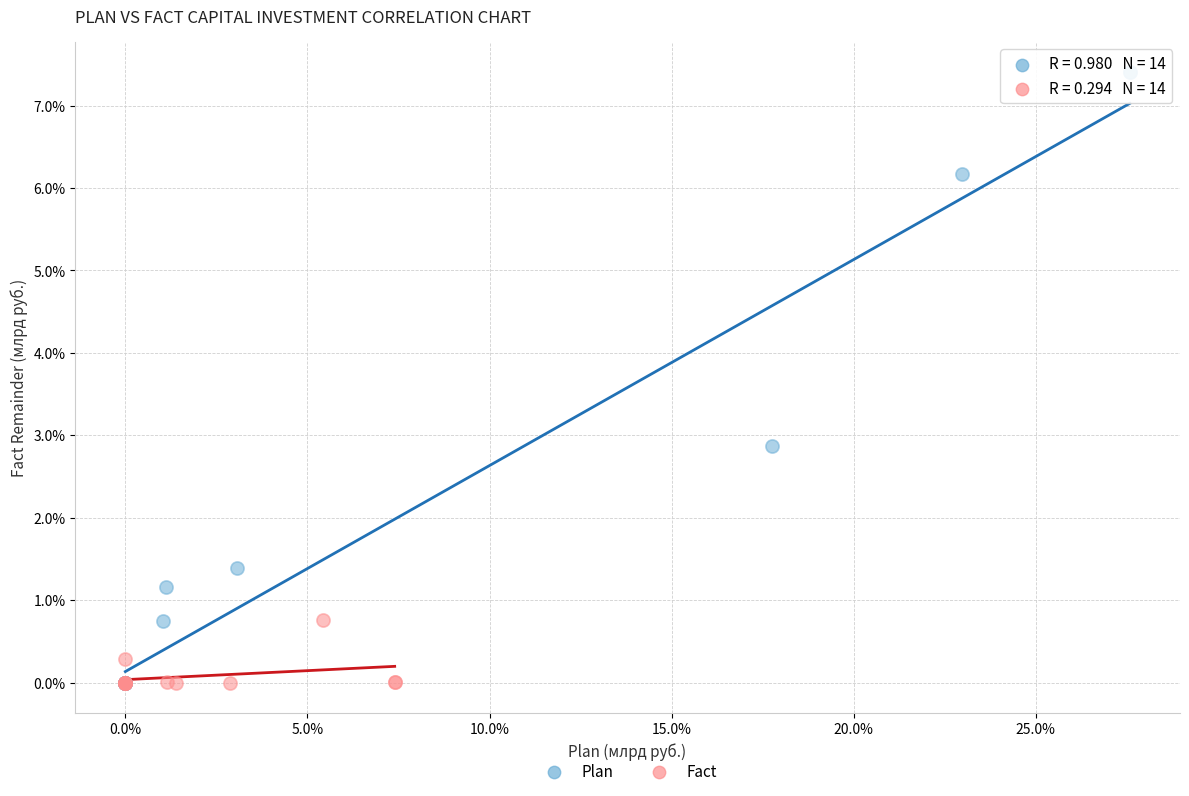

Which series reaches the maximum Y coordinate?

Plan